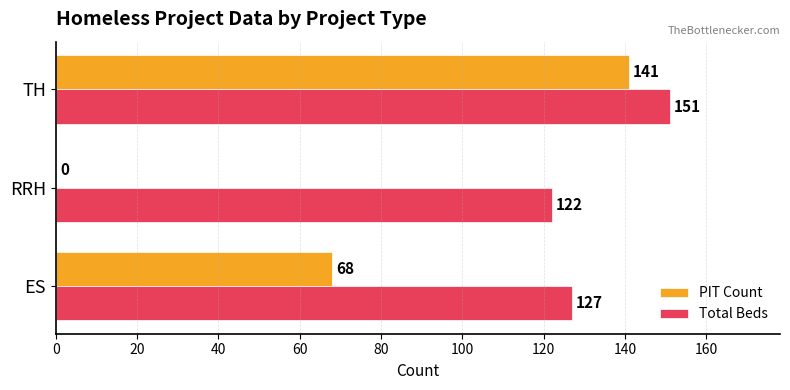

At which label is PIT Count closest to 70?

ES